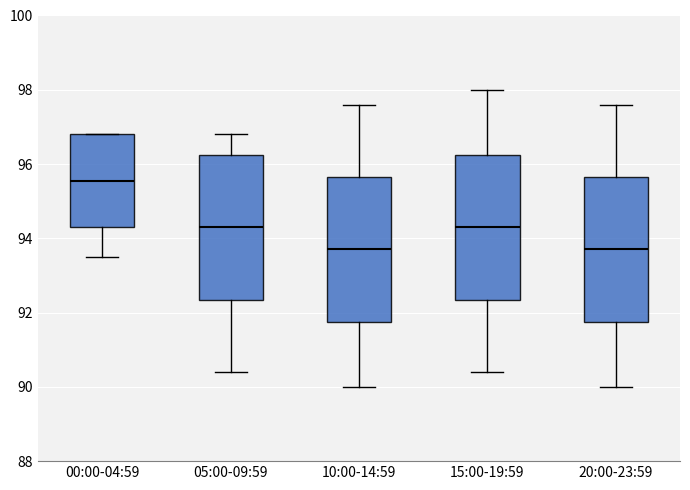

Reading left to right, read every box against the y-axis: the position of its median line, the range the box covers, and the ends of its whiskers. The values are not printed on the chart, so give them approximately, as read against the axis.

00:00-04:59: median 95.6, box 94.4 to 96.8, whiskers 93.6 to 96.8
05:00-09:59: median 94.4, box 92.4 to 96.2, whiskers 90.4 to 96.8
10:00-14:59: median 93.8, box 91.8 to 95.6, whiskers 90.0 to 97.6
15:00-19:59: median 94.4, box 92.4 to 96.2, whiskers 90.4 to 98.0
20:00-23:59: median 93.8, box 91.8 to 95.6, whiskers 90.0 to 97.6